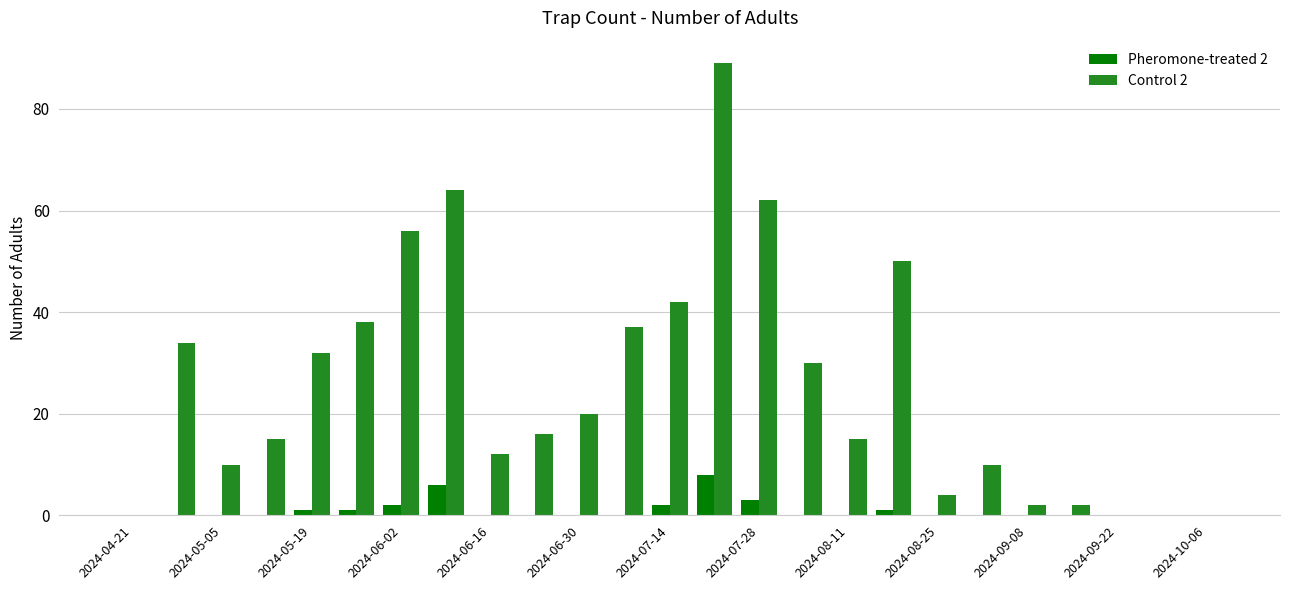

What is the greatest value displayed?

89